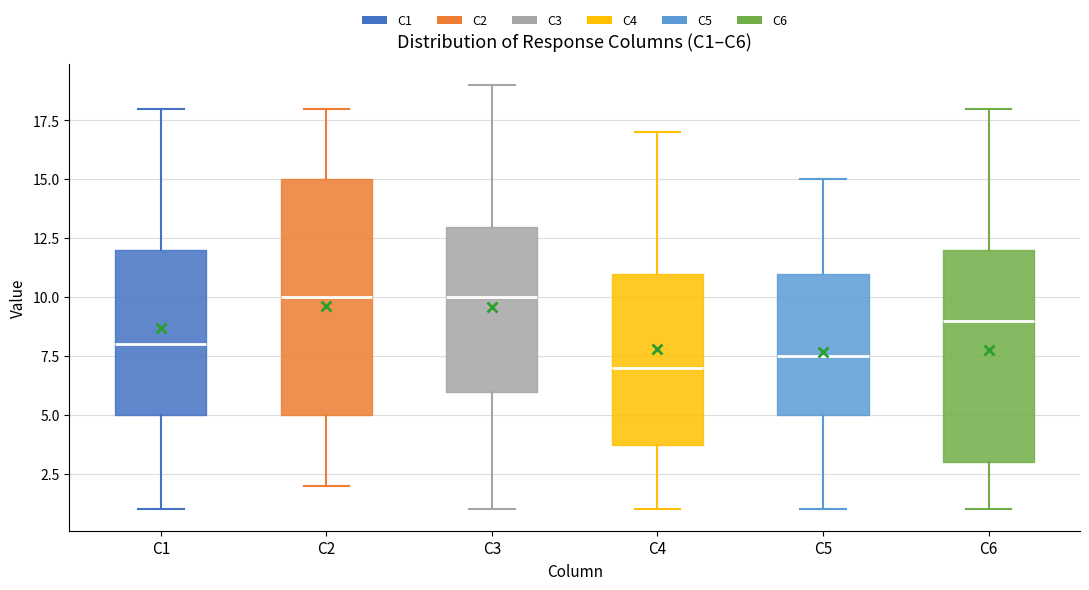

Reading left to right, transcribe this box plot: for each box, give where its median line is, the range the box spans, and where its two whiskers end, as read against the y-axis. The values are not printed on the chart, so give them approximately, as read against the axis.

C1: median 8.0, box 5.0 to 12.0, whiskers 1.0 to 18.0
C2: median 10.0, box 5.0 to 15.0, whiskers 2.0 to 18.0
C3: median 10.0, box 6.0 to 13.0, whiskers 1.0 to 19.0
C4: median 7.0, box 4.0 to 11.0, whiskers 1.0 to 17.0
C5: median 7.5, box 5.0 to 11.0, whiskers 1.0 to 15.0
C6: median 9.0, box 3.0 to 12.0, whiskers 1.0 to 18.0